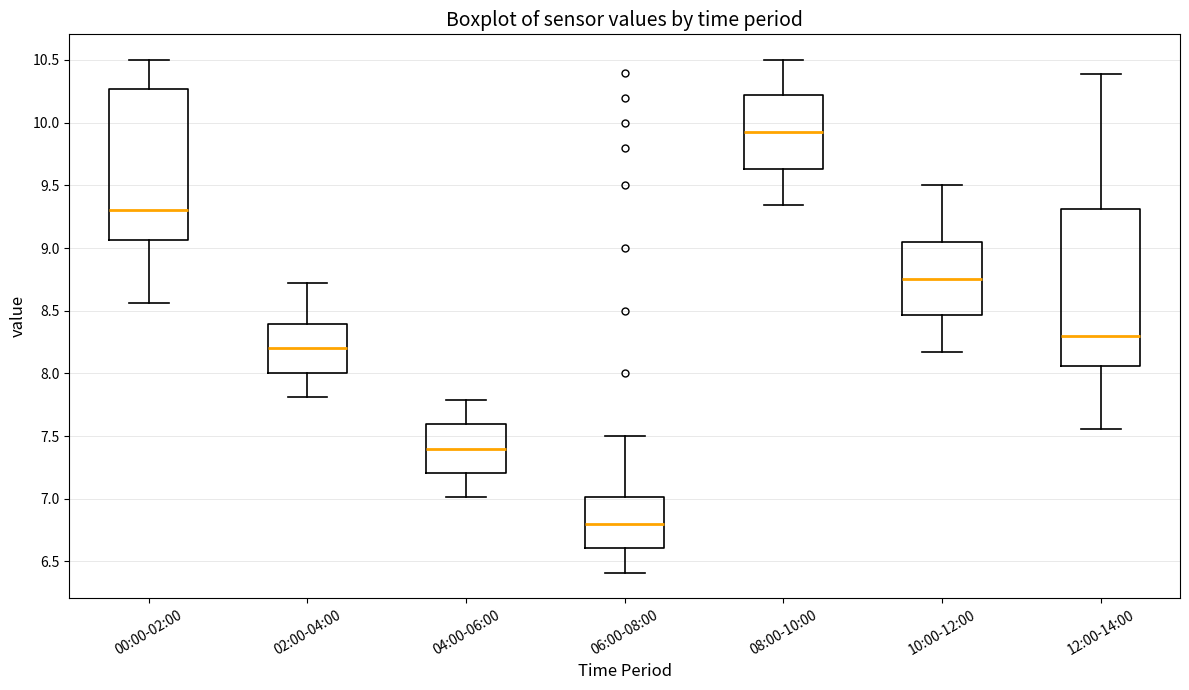

Which box has the highest median line?

08:00-10:00